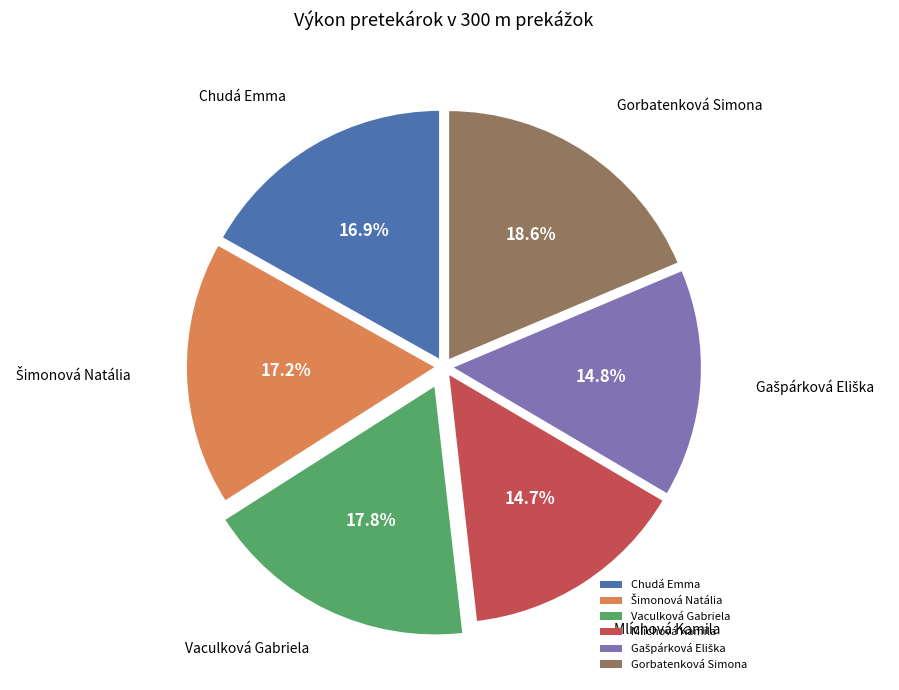

Does Chudá Emma account for over 50% of the chart?

No